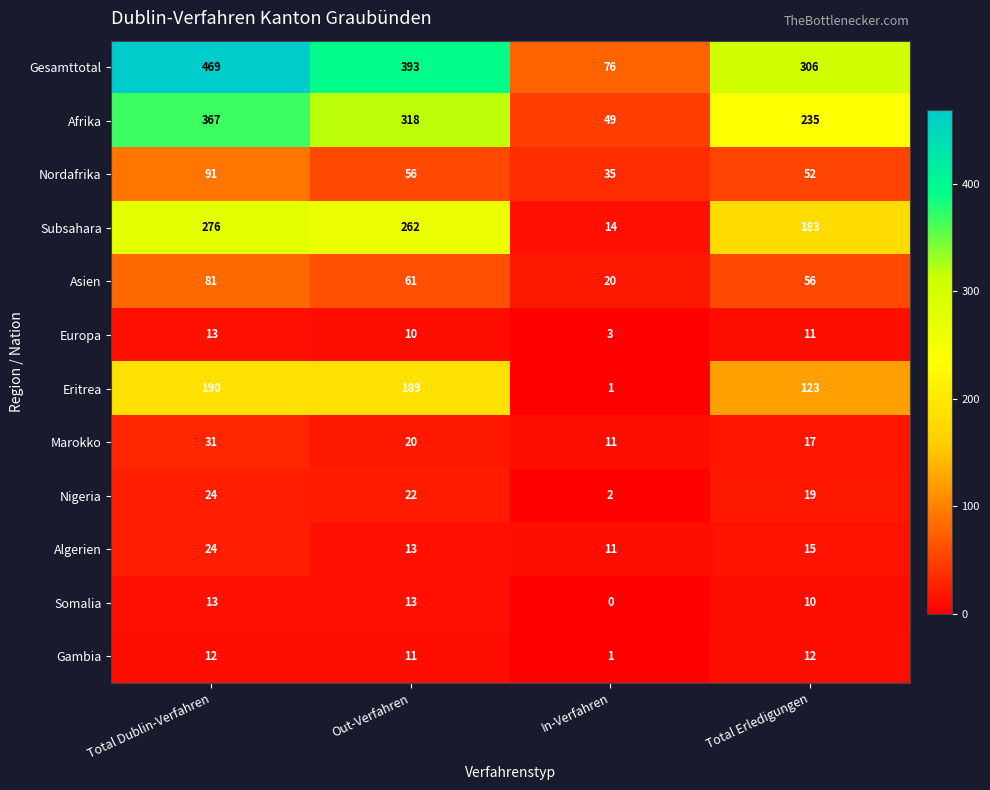

At which category does the chart reach its minimum across all series?

In-Verfahren